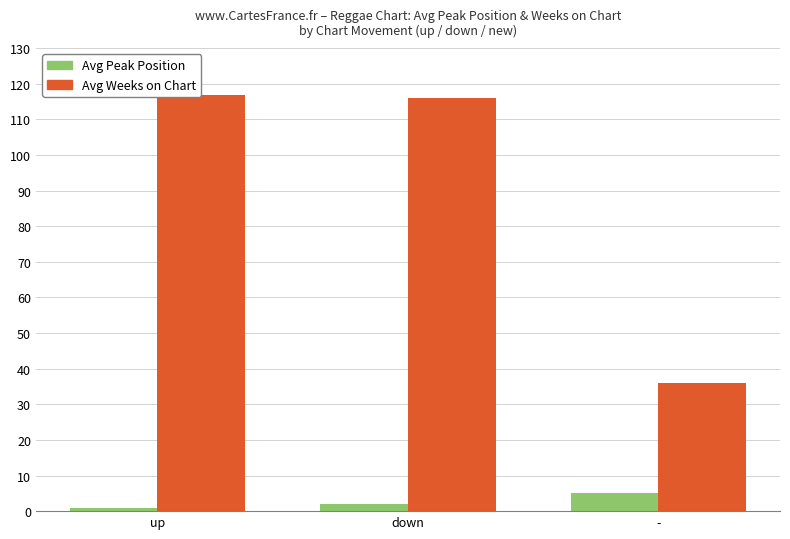

Which has a higher value, down or -?

-